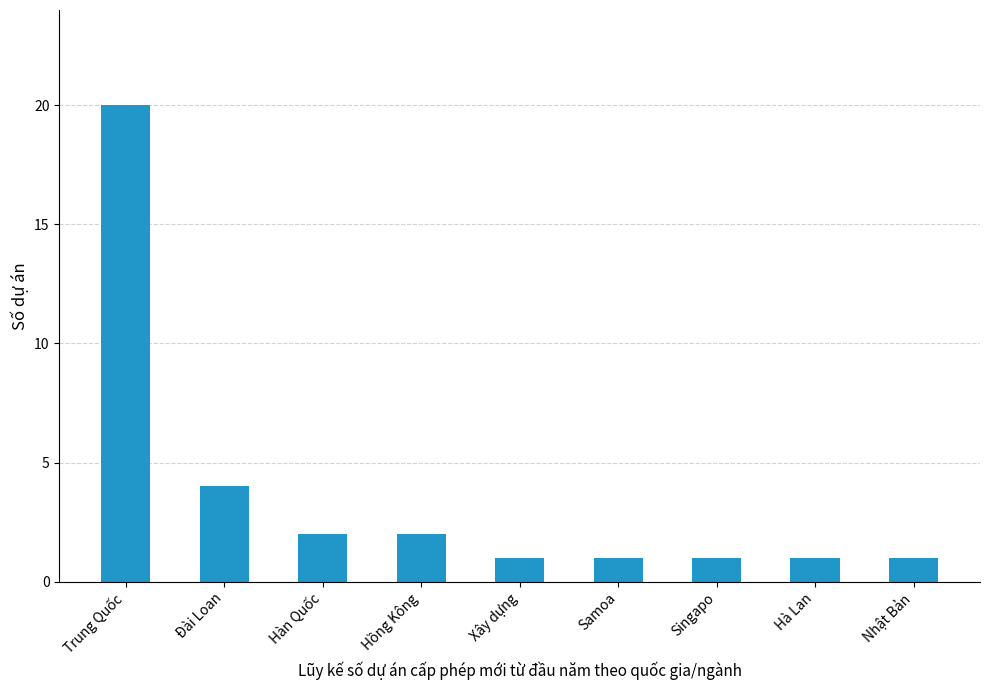

Where is the data nearest to the value 10?

Đài Loan